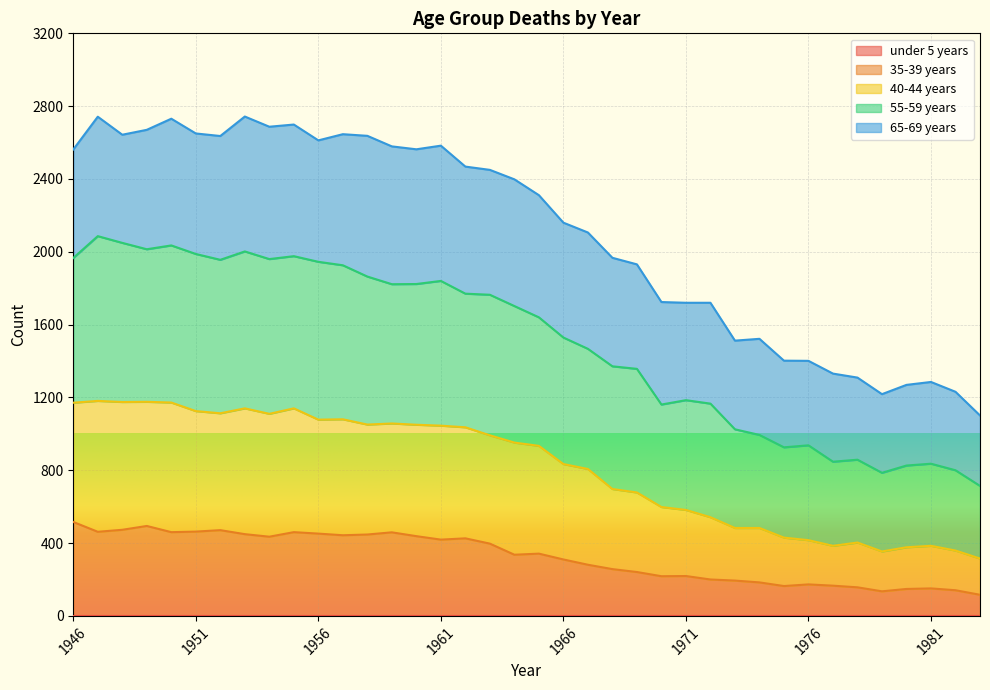

True or false: 35-39 years and 40-44 years cross at least once.

False